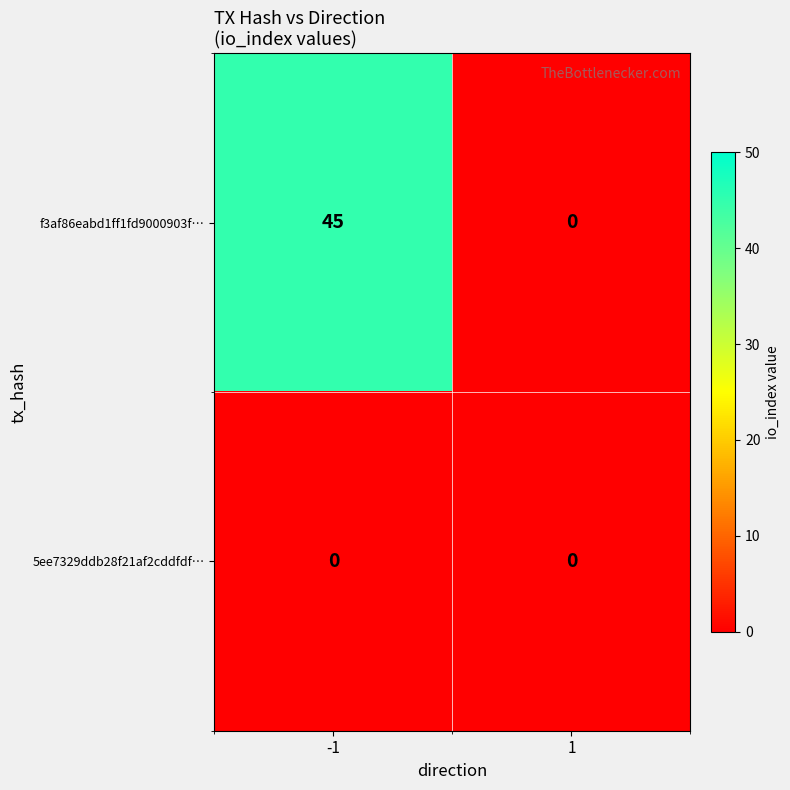

The value of 5ee7329ddb28f21af2cddfdf… at 1 is 0. True or false?

True